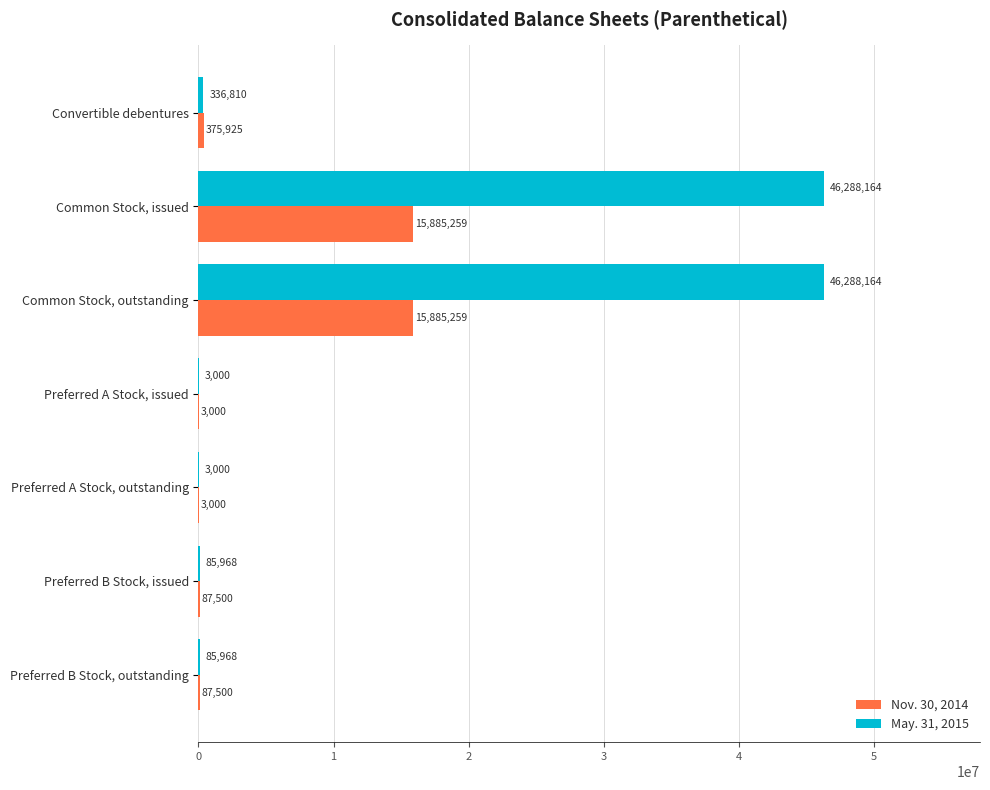

Which series has the largest total across all categories?

May. 31, 2015